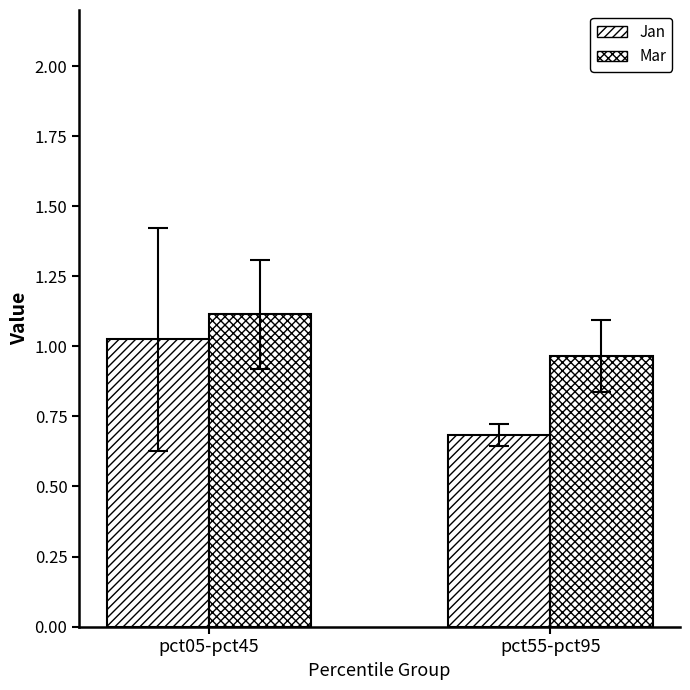

What is the sum of all Mar values?

2.1